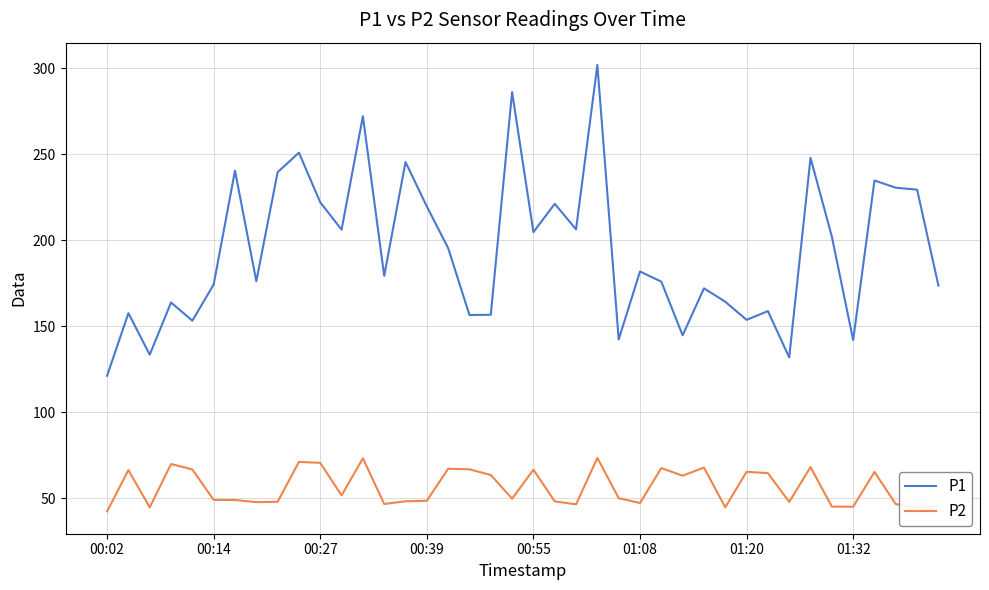

Which series has the largest range (max minus min)?

P1